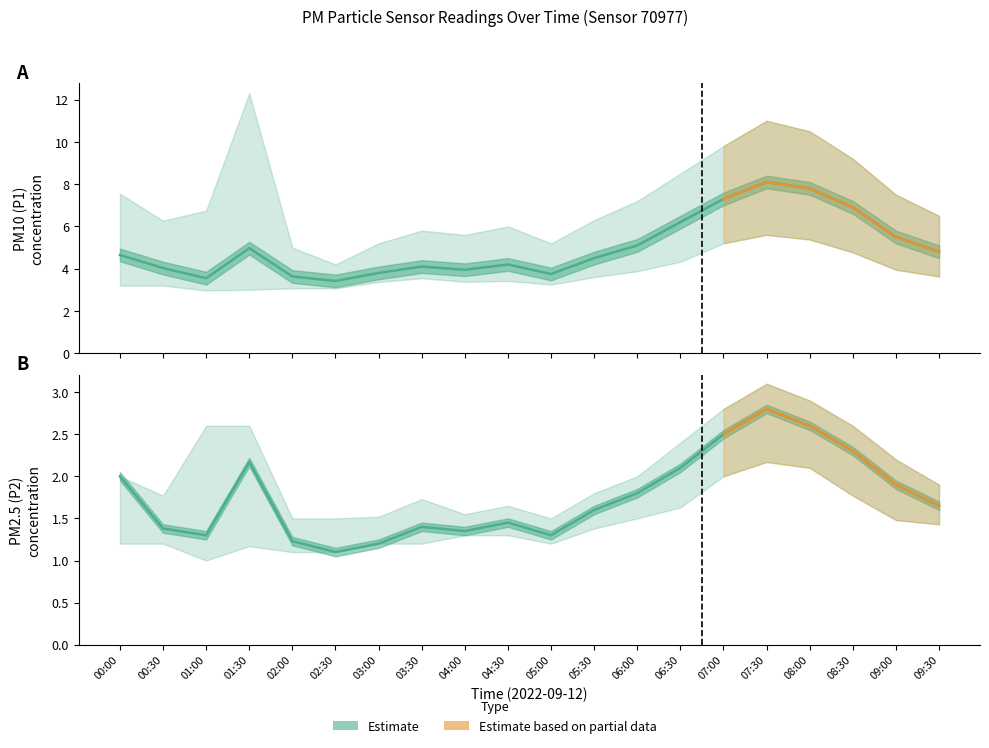

List the labels in order of P2 value, largest first.

07:30, 08:00, 07:00, 08:30, 01:30, 06:30, 00:00, 09:00, 06:00, 09:30, 05:30, 04:30, 03:30, 00:30, 04:00, 01:00, 05:00, 02:00, 03:00, 02:30